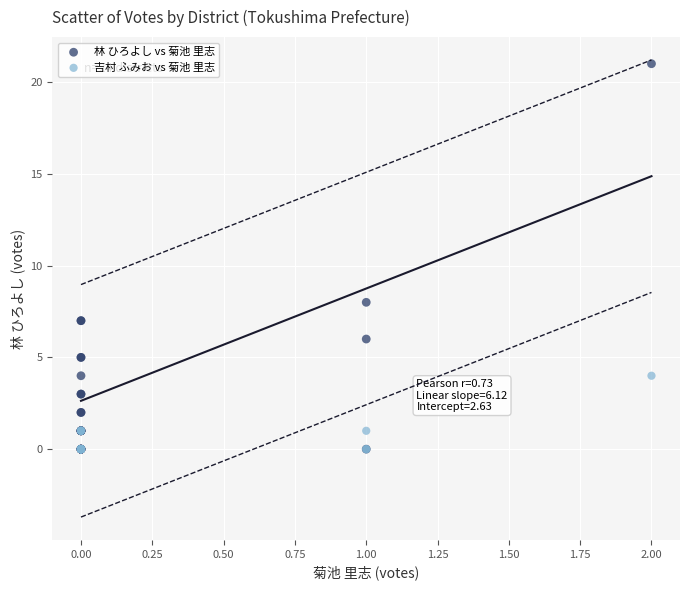

Across all series, what Y value is closest to 10?

8